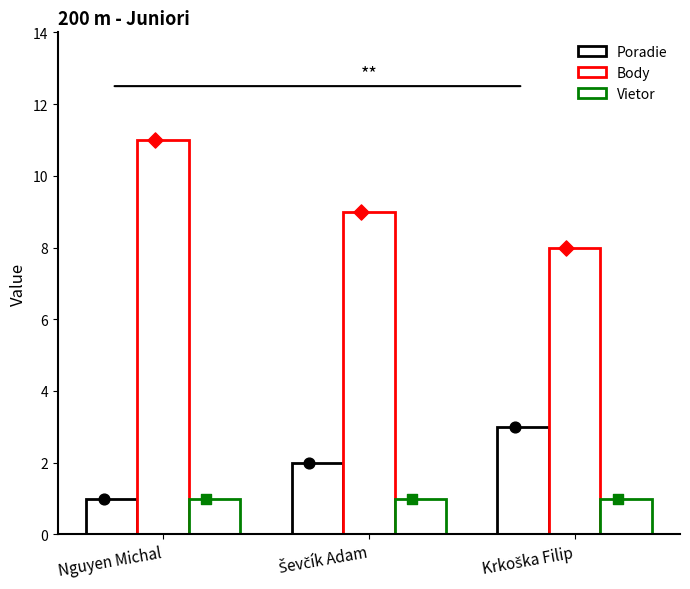

Which series reaches the maximum Y coordinate?

Body